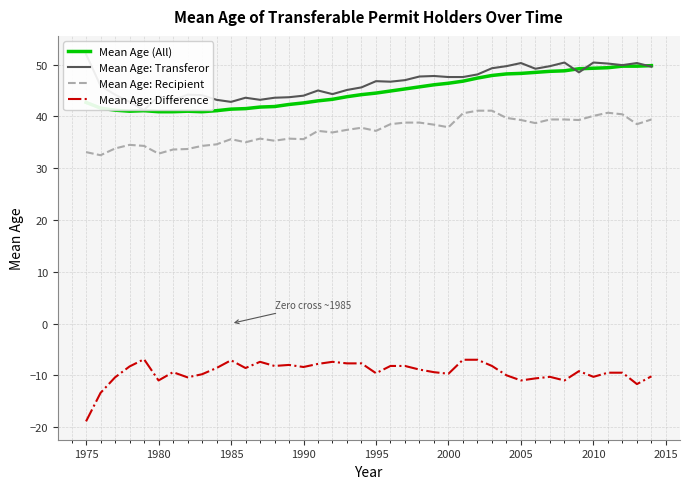

True or false: Mean Age: Difference and Mean Age (All) intersect in this chart.

False